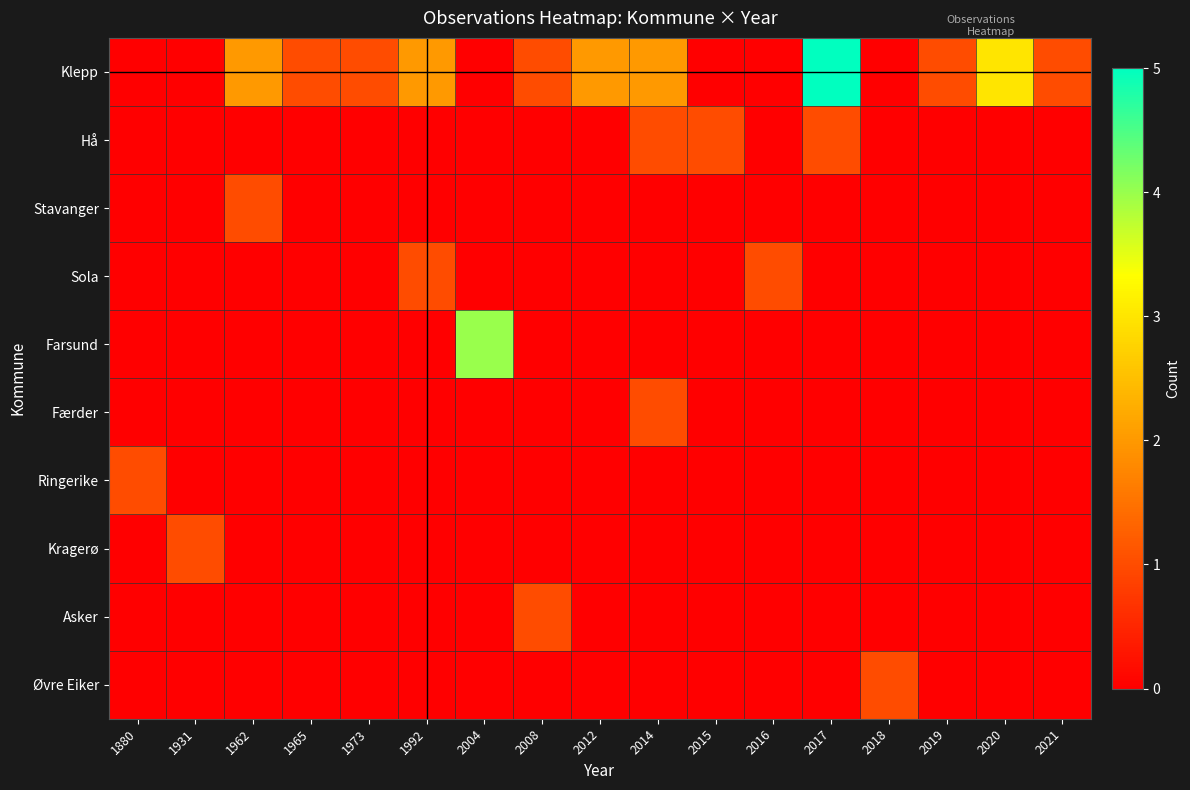

Which series has the largest total across all categories?

Klepp